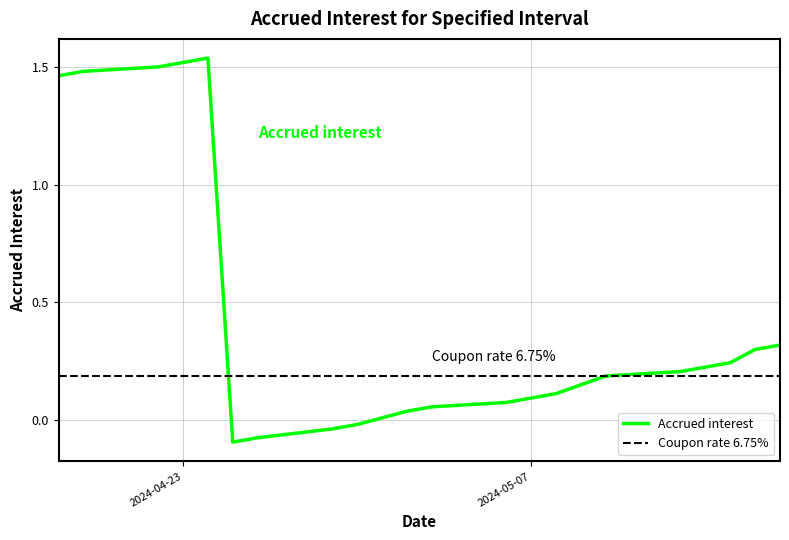

How many points are lower than both their immediate neighbors (excluding endpoints)?

1